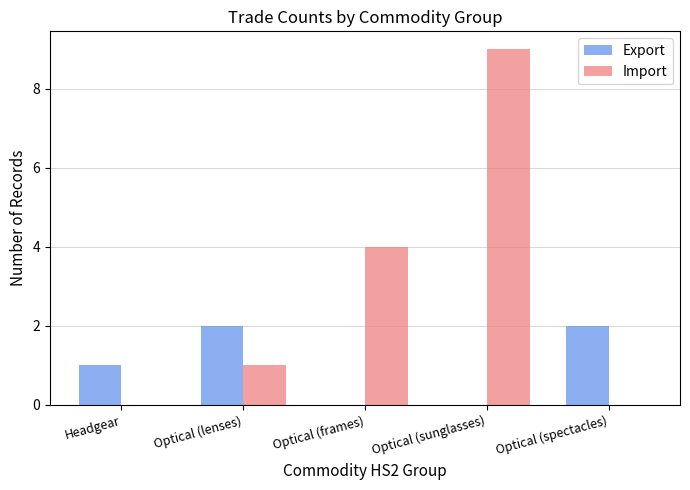

What is the maximum value shown in the chart?

9